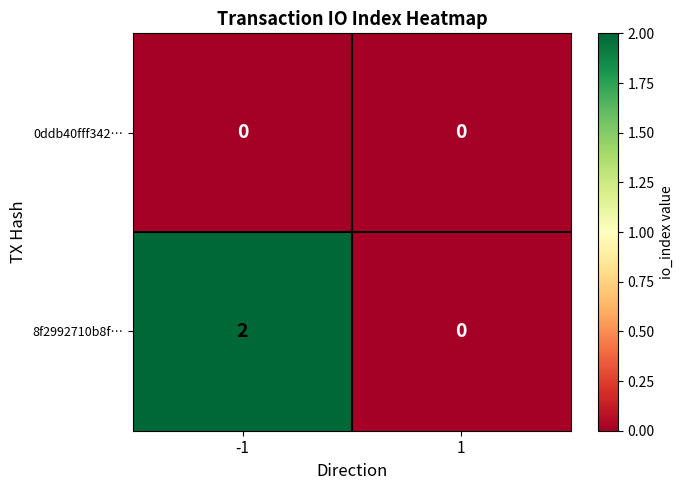

Rank the series by their average value, from highest to lowest.

8f2992710b8f…, 0ddb40fff342…